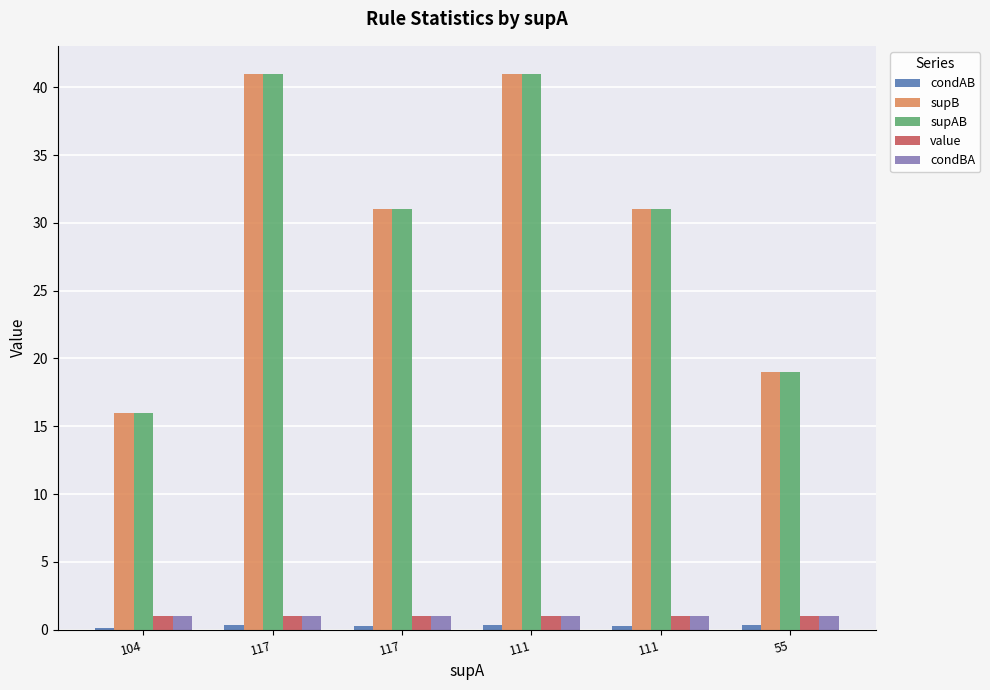

Reading left to right, transcribe all the data shown in this chart.

condAB: 0.2	0.4	0.3	0.4	0.3	0.3
supB: 16.0	41.0	31.0	41.0	31.0	19.0
supAB: 16.0	41.0	31.0	41.0	31.0	19.0
value: 1.0	1.0	1.0	1.0	1.0	1.0
condBA: 1.0	1.0	1.0	1.0	1.0	1.0